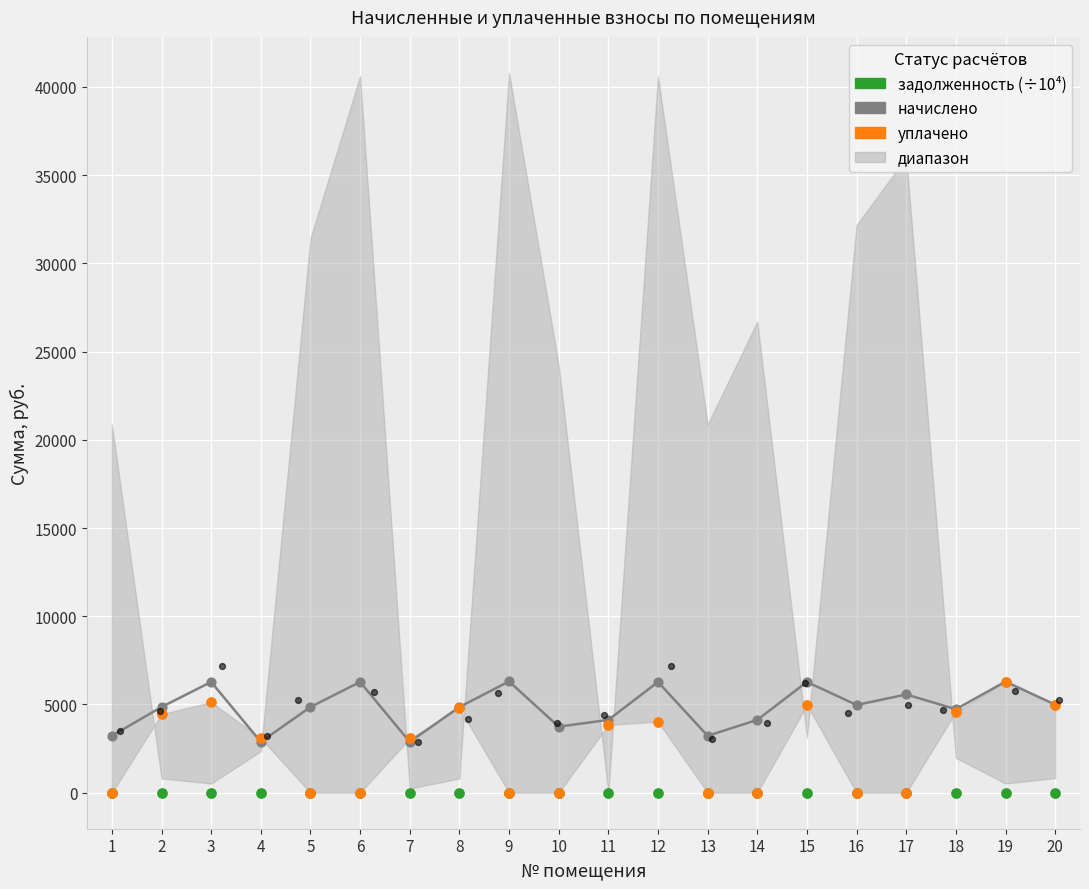

At which category is the sum across all series the highest?

19